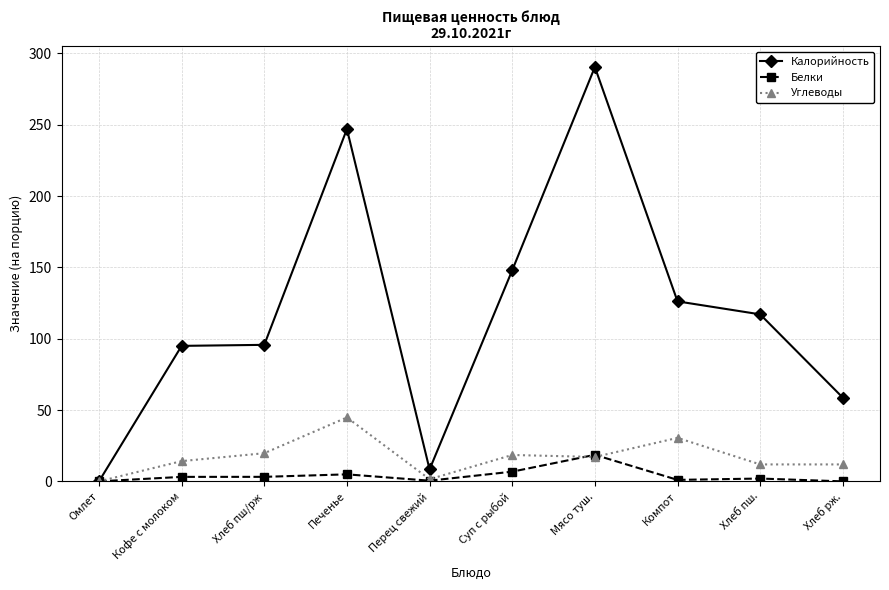

How many lines are shown in the chart?

3